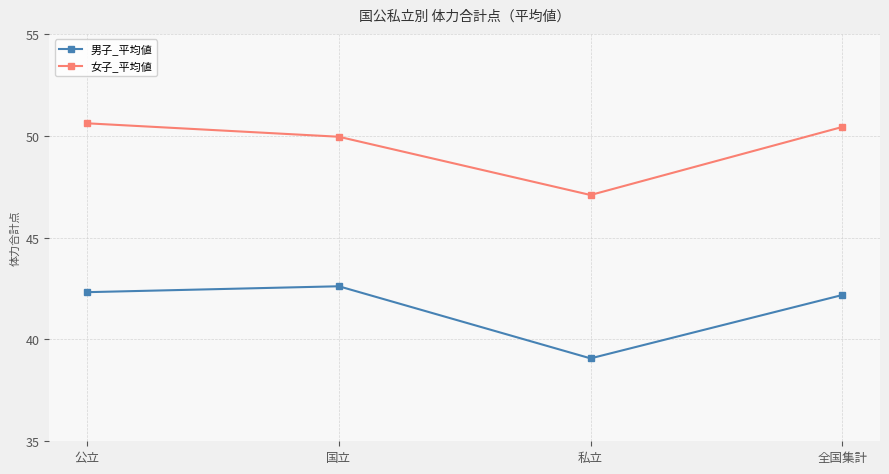

The 男子_平均値 series shows 42.3 at 公立. True or false?

True